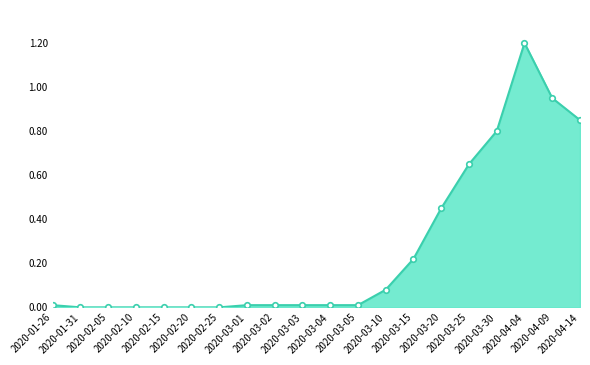

Which label corresponds to the largest value in the chart?

2020-04-04